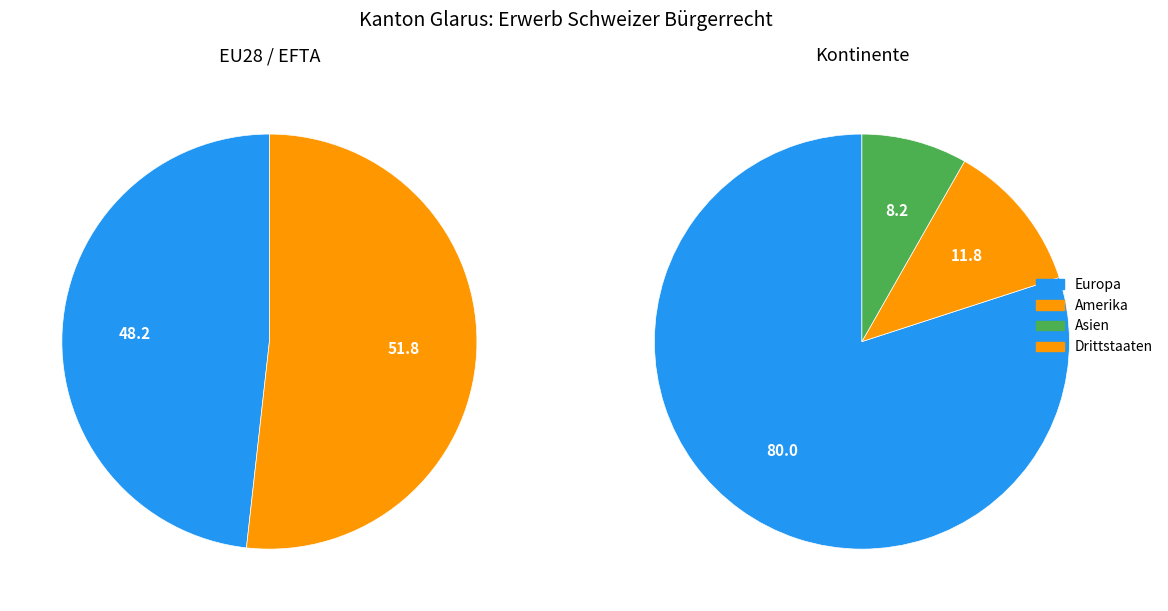

Is it true that Amerika is 2% of the pie?

False